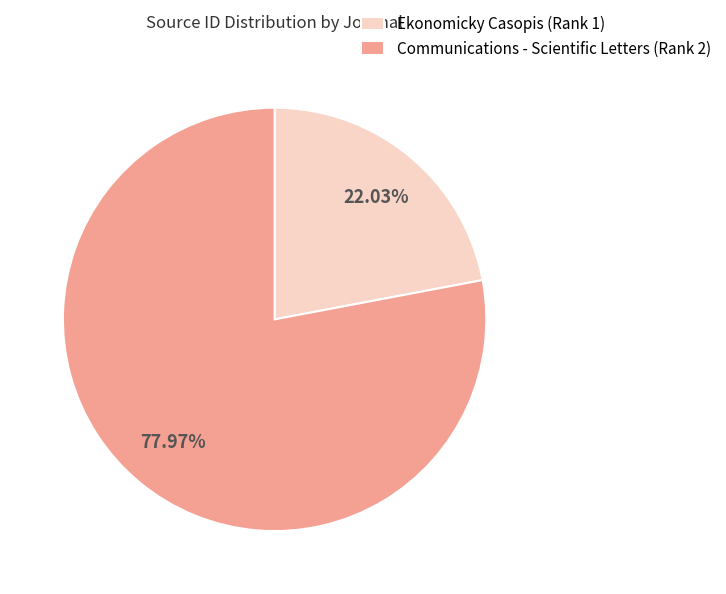

Is it true that Ekonomicky Casopis is 22% of the pie?

True